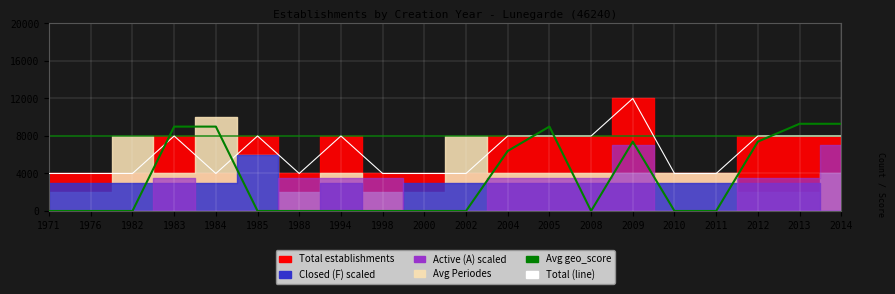

Where is the first local minimum for Total (line)?

1984